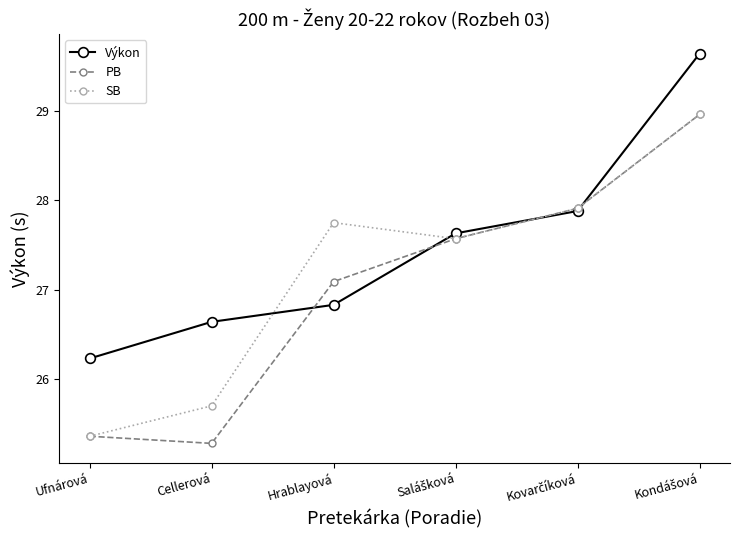

What is the minimum value shown in the chart?

25.3